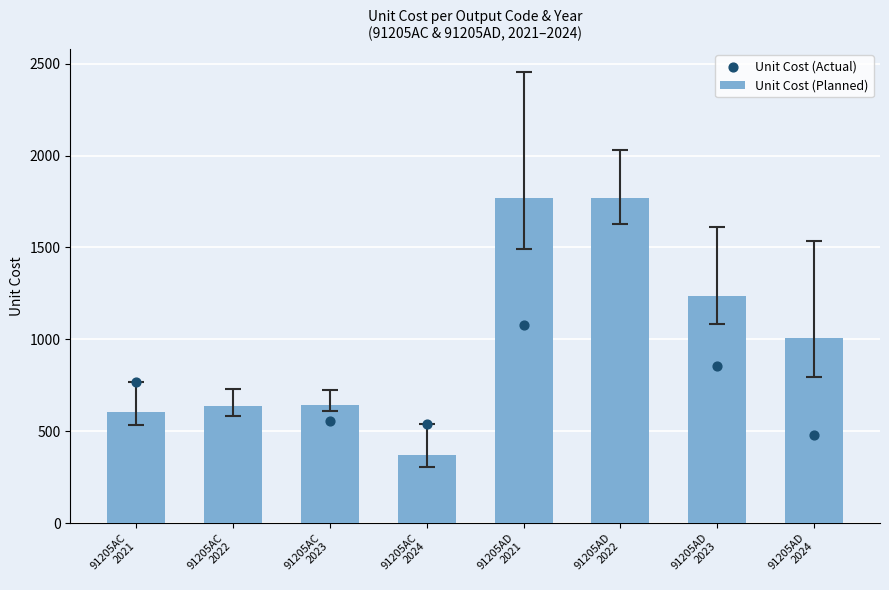

Which series reaches the maximum Y coordinate?

Unit Cost (Planned)